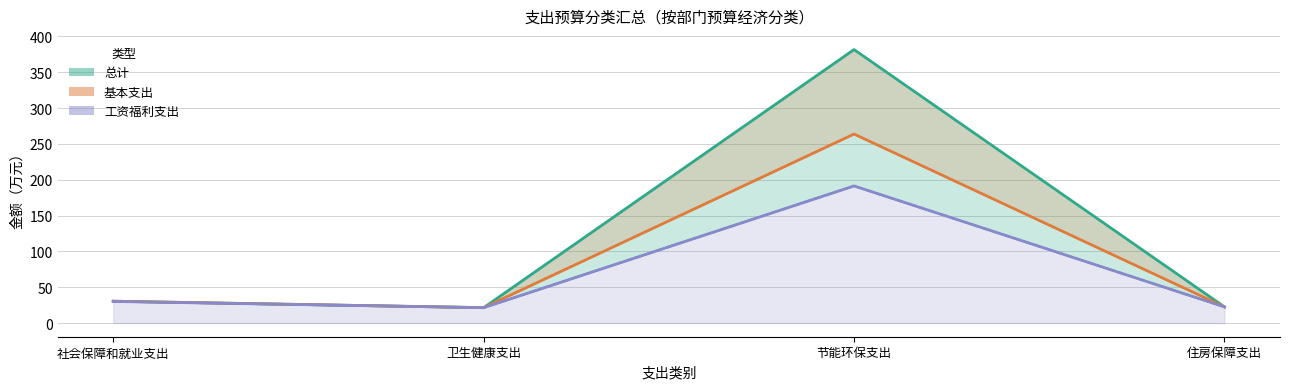

Which has a higher value, 节能环保支出 or 住房保障支出?

节能环保支出